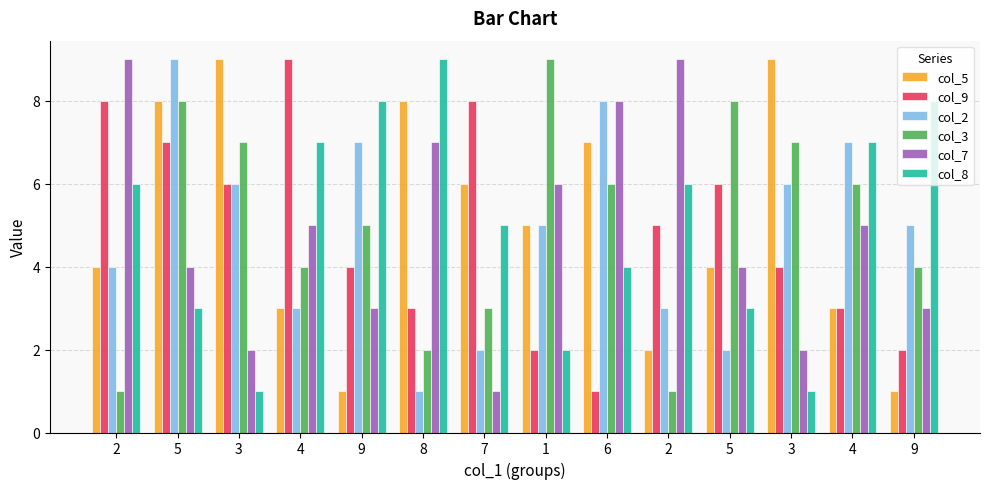

What is the label of the 2nd bar from the right?

4